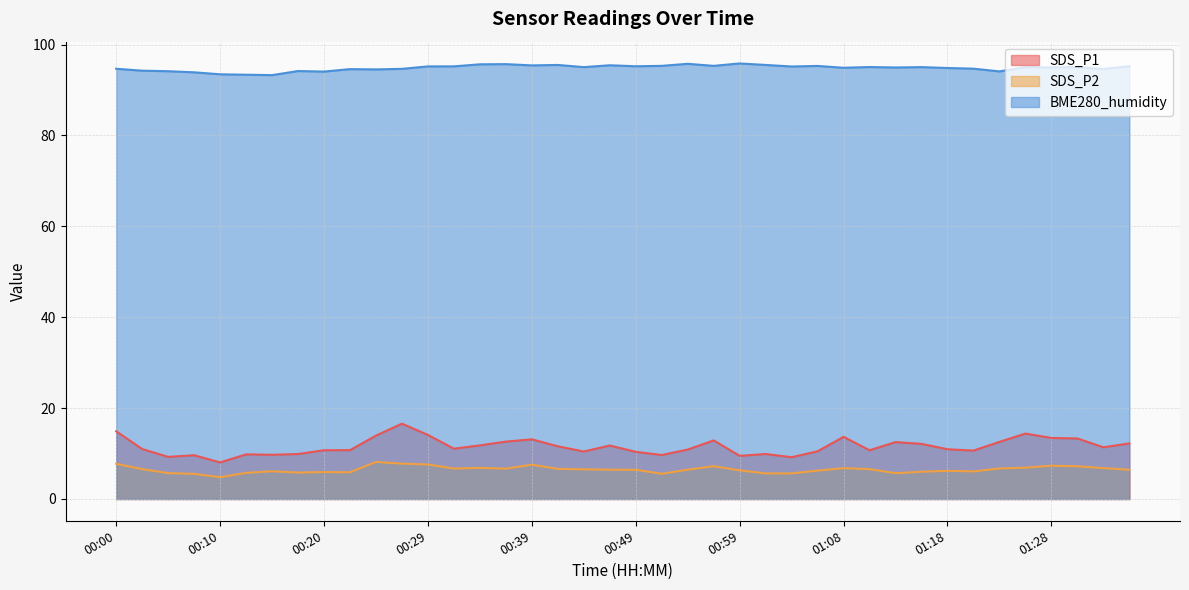

Between 00:56 and 00:02, which is larger?

00:56